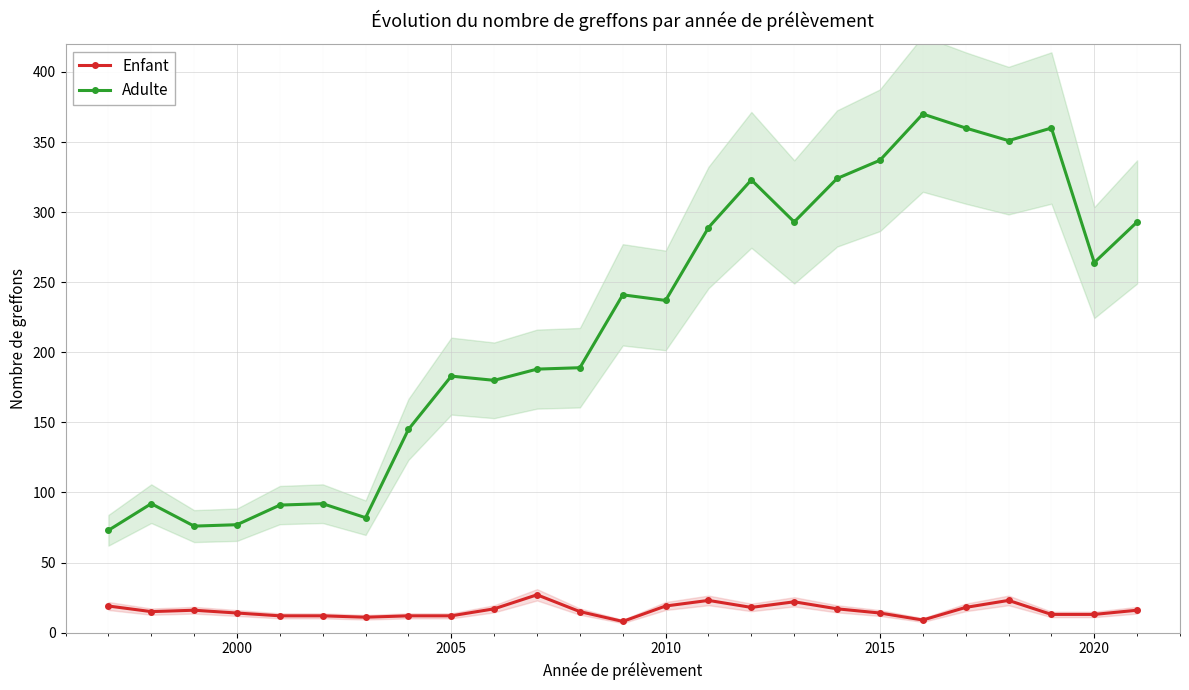

True or false: Adulte has more than 2 points higher than both neighbors.

True